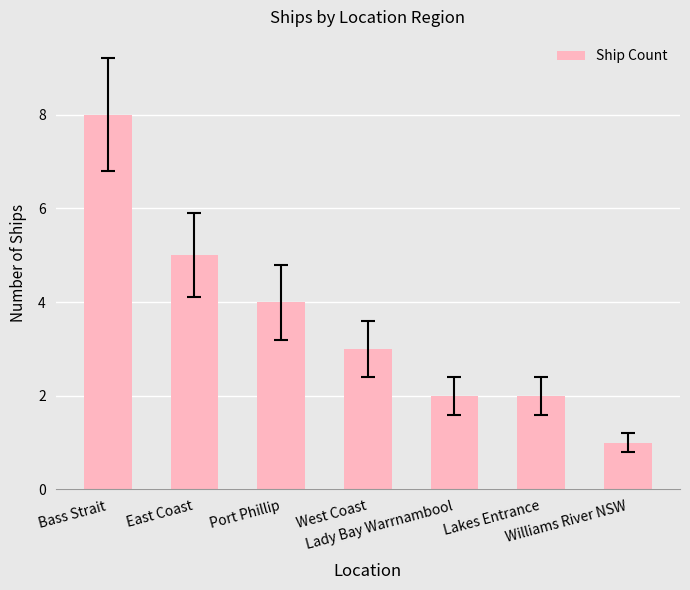

What is the sum of the values at Port Phillip and Bass Strait?

12